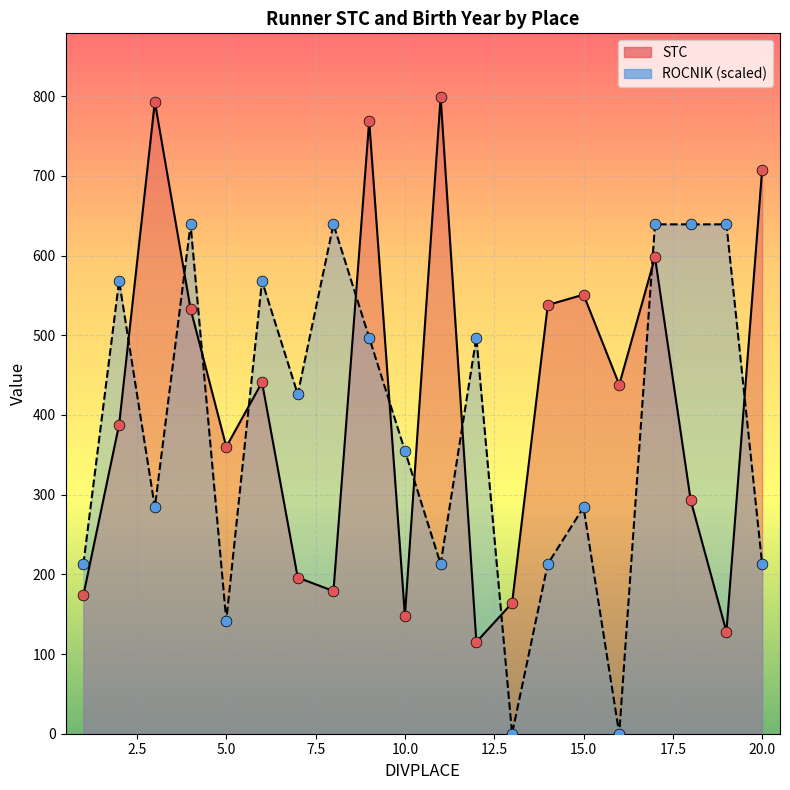

Which series has the largest total across all categories?

STC